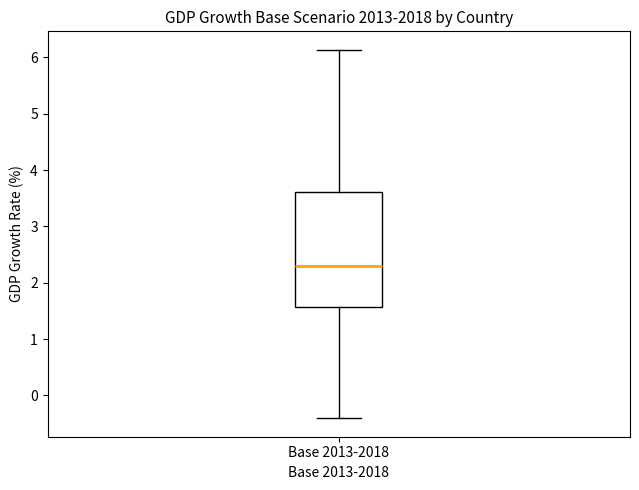

Read this box plot against the y-axis: the position of the median line, the range covered by the box, and the ends of both whiskers. The values are not printed on the chart, so give them approximately, as read against the axis.

median 2.3, box 1.6 to 3.6, whiskers -0.4 to 6.1